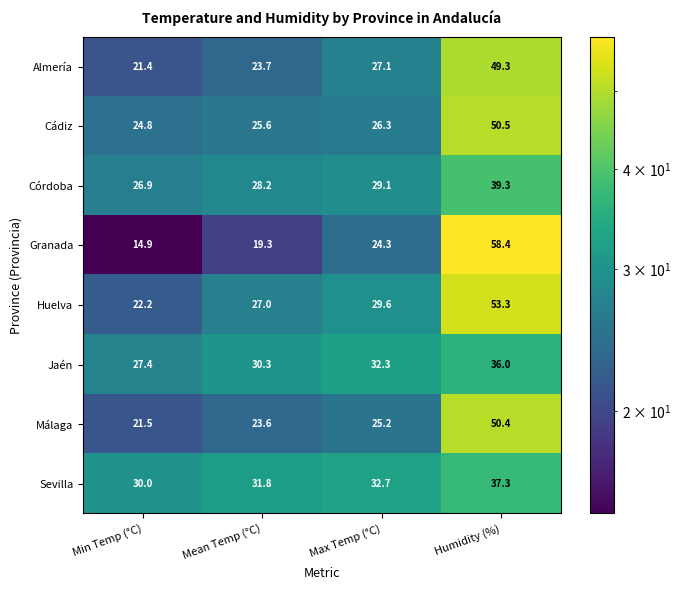

Rank the series at Mean Temp (°C) from lowest to highest value.

Granada, Málaga, Almería, Cádiz, Huelva, Córdoba, Jaén, Sevilla